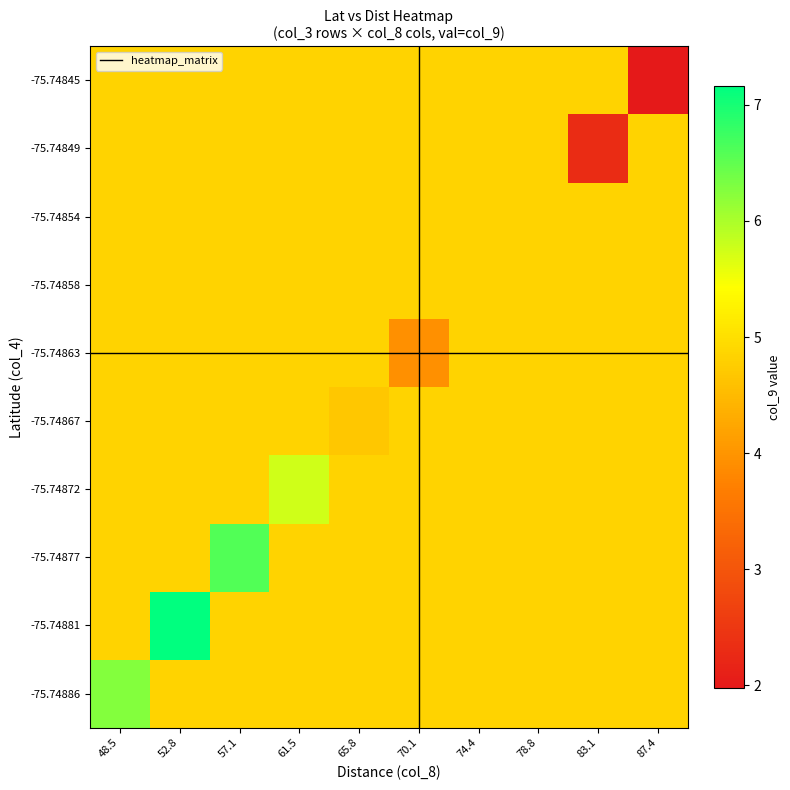

Reading right to left, extract all data points from this chart.

-75.74886: 87.4=4.8	83.1=4.8	78.8=4.8	74.4=4.8	70.1=4.8	65.8=4.8	61.5=4.8	57.1=4.8	52.8=4.8	48.5=6.2
-75.74881: 87.4=4.8	83.1=4.8	78.8=4.8	74.4=4.8	70.1=4.8	65.8=4.8	61.5=4.8	57.1=4.8	52.8=7.2	48.5=4.8
-75.74877: 87.4=4.8	83.1=4.8	78.8=4.8	74.4=4.8	70.1=4.8	65.8=4.8	61.5=4.8	57.1=6.6	52.8=4.8	48.5=4.8
-75.74872: 87.4=4.8	83.1=4.8	78.8=4.8	74.4=4.8	70.1=4.8	65.8=4.8	61.5=5.8	57.1=4.8	52.8=4.8	48.5=4.8
-75.74867: 87.4=4.8	83.1=4.8	78.8=4.8	74.4=4.8	70.1=4.8	65.8=4.7	61.5=4.8	57.1=4.8	52.8=4.8	48.5=4.8
-75.74863: 87.4=4.8	83.1=4.8	78.8=4.8	74.4=4.8	70.1=3.9	65.8=4.8	61.5=4.8	57.1=4.8	52.8=4.8	48.5=4.8
-75.74858: 87.4=4.8	83.1=4.8	78.8=4.8	74.4=4.8	70.1=4.8	65.8=4.8	61.5=4.8	57.1=4.8	52.8=4.8	48.5=4.8
-75.74854: 87.4=4.8	83.1=4.8	78.8=4.8	74.4=4.8	70.1=4.8	65.8=4.8	61.5=4.8	57.1=4.8	52.8=4.8	48.5=4.8
-75.74849: 87.4=4.8	83.1=2.3	78.8=4.8	74.4=4.8	70.1=4.8	65.8=4.8	61.5=4.8	57.1=4.8	52.8=4.8	48.5=4.8
-75.74845: 87.4=2.0	83.1=4.8	78.8=4.8	74.4=4.8	70.1=4.8	65.8=4.8	61.5=4.8	57.1=4.8	52.8=4.8	48.5=4.8